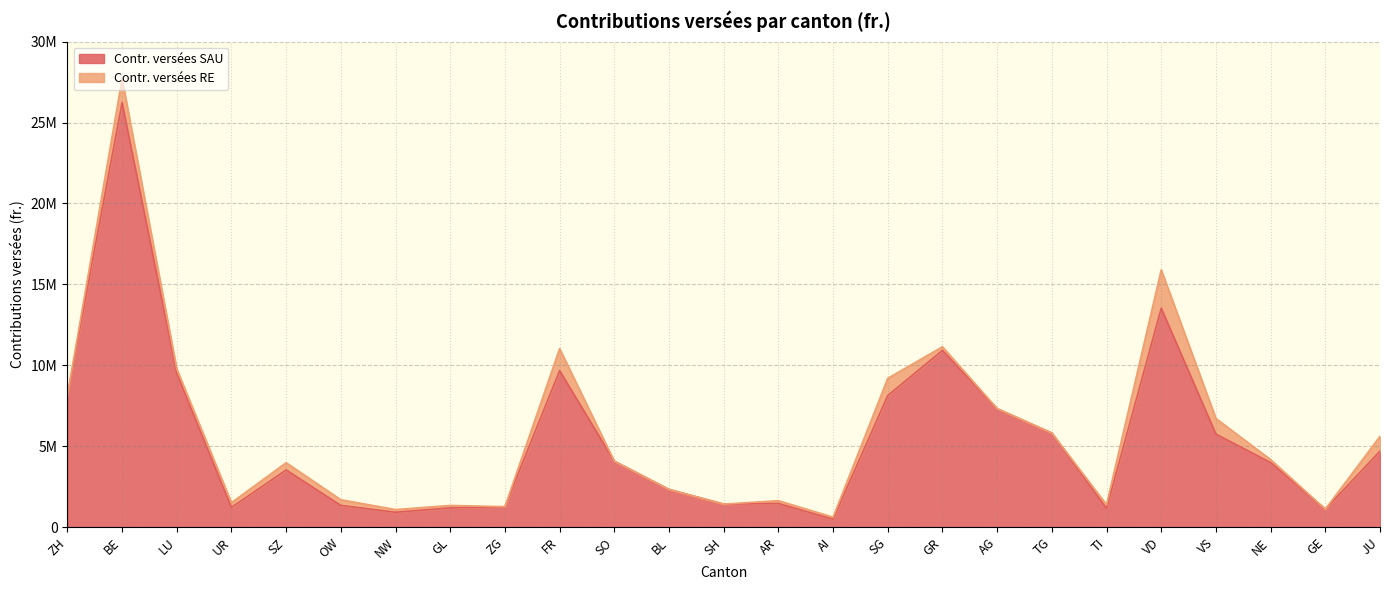

What is the label of the 15th point from the right?

SO